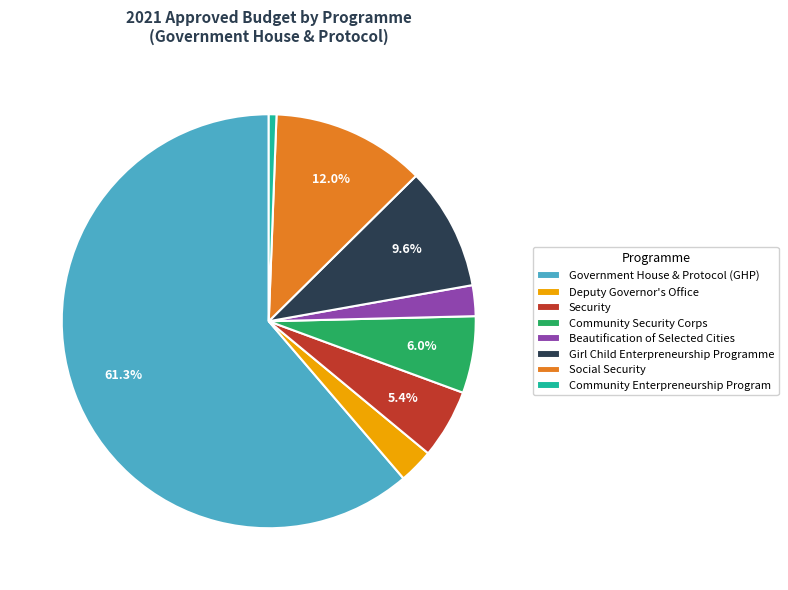

Count the number of slices in the pie.

8